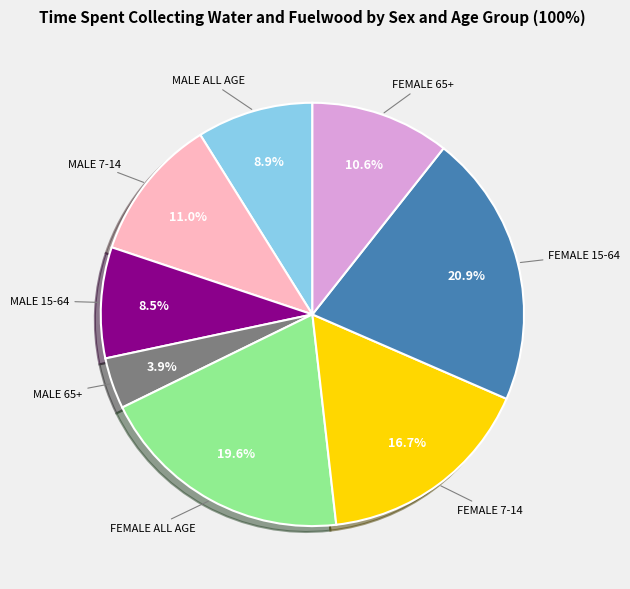

To the nearest percent, what is the combined percentage of FEMALE 65+ and FEMALE 7-14?

27%